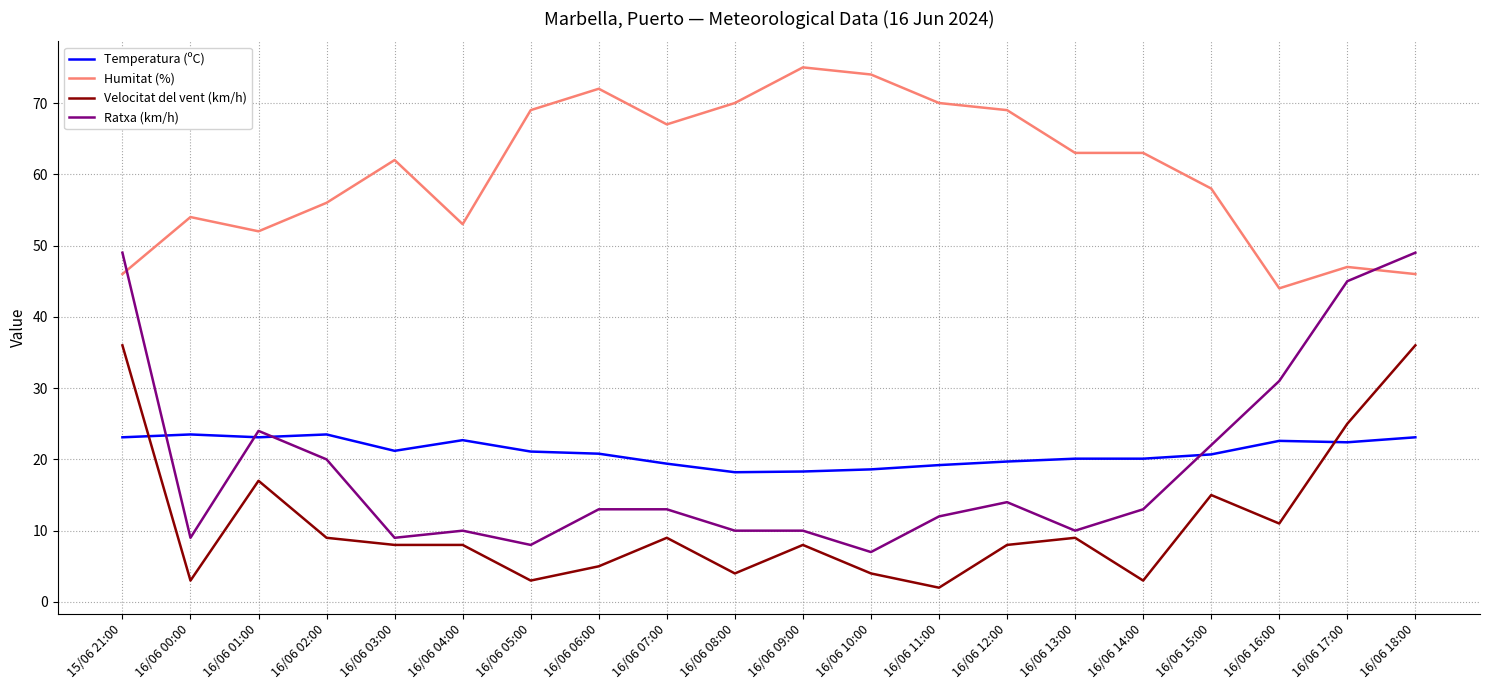

What is the difference between the Humitat (%) values at 16/06 18:00 and 16/06 14:00?

17.0